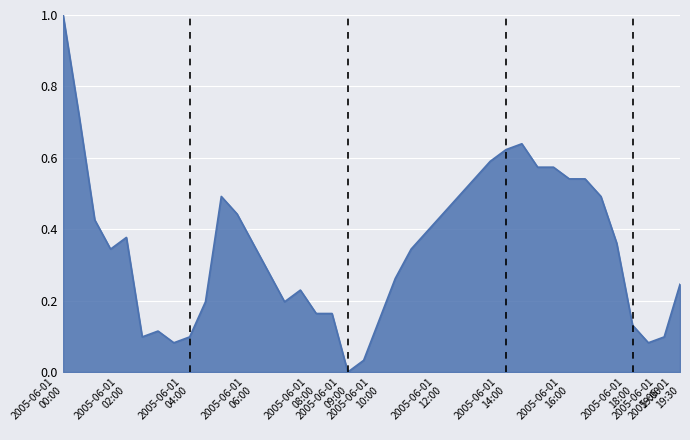

What is the greatest value displayed?

1.0